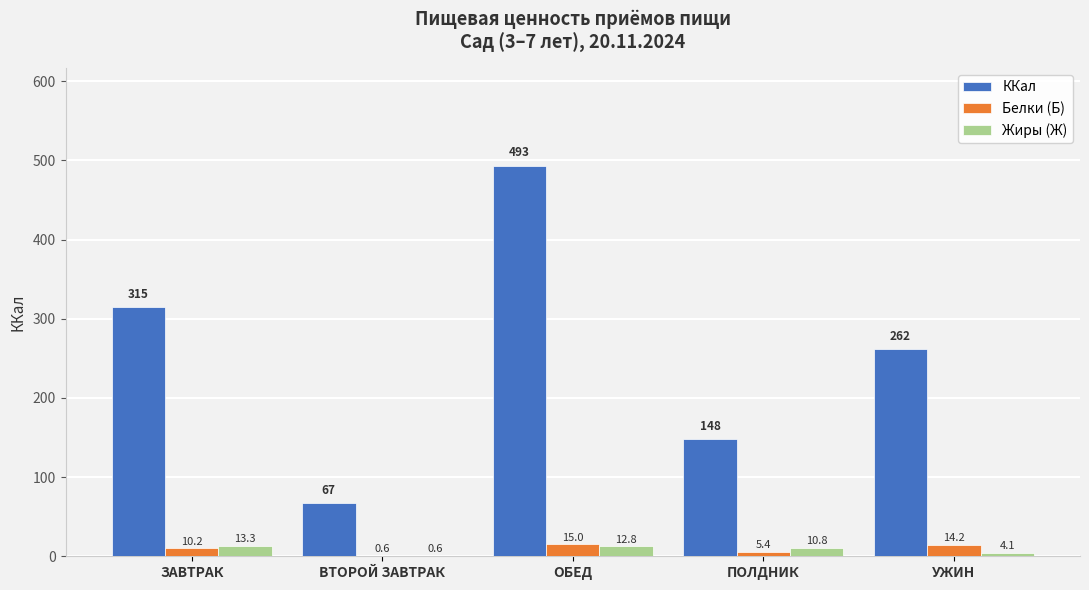

What is the highest value of the Белки (Б) series?

15.0